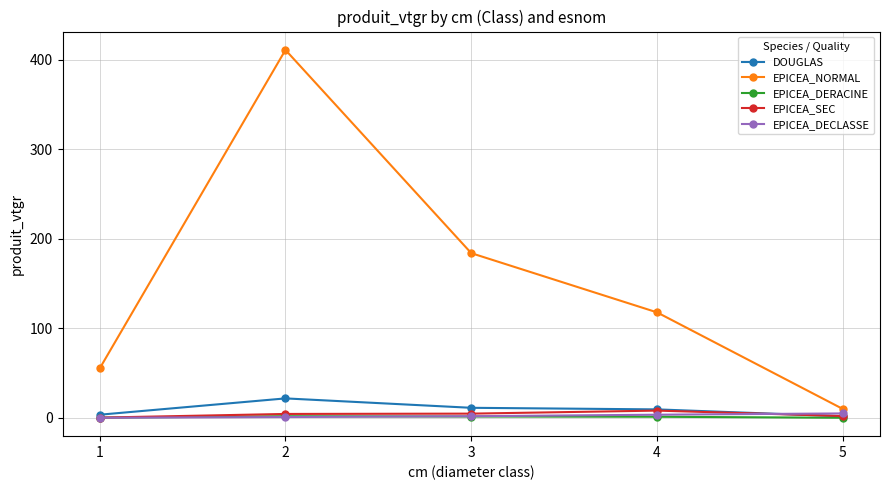

What is the minimum value for EPICEA_SEC?

0.2